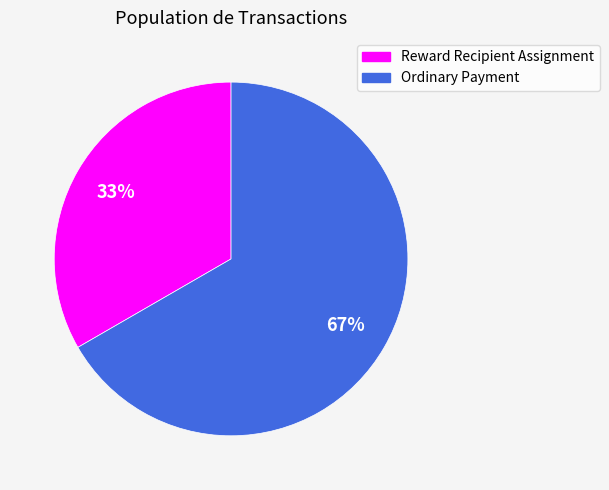

Is there a majority slice in this chart?

Yes